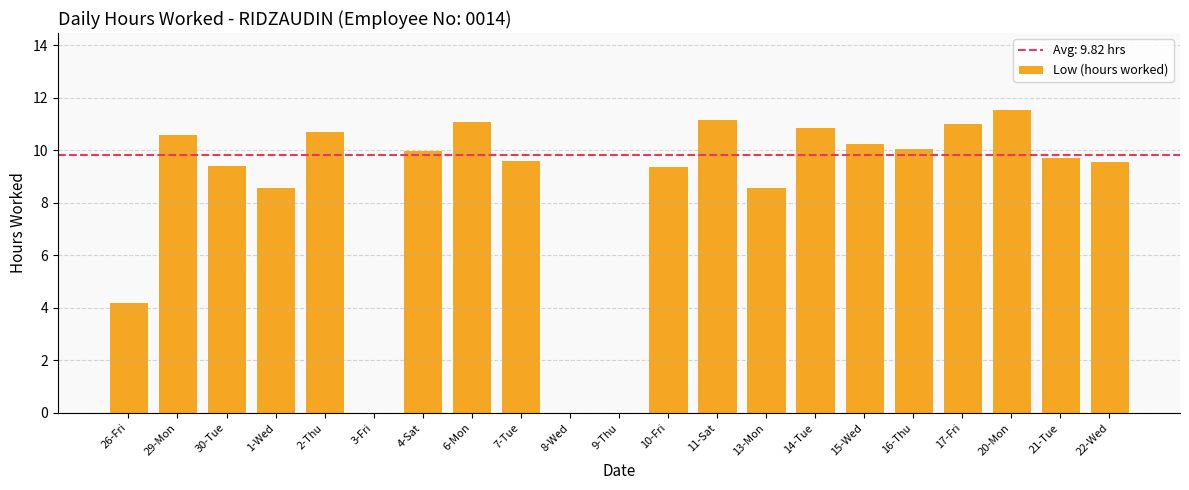

What is the average value?

8.4